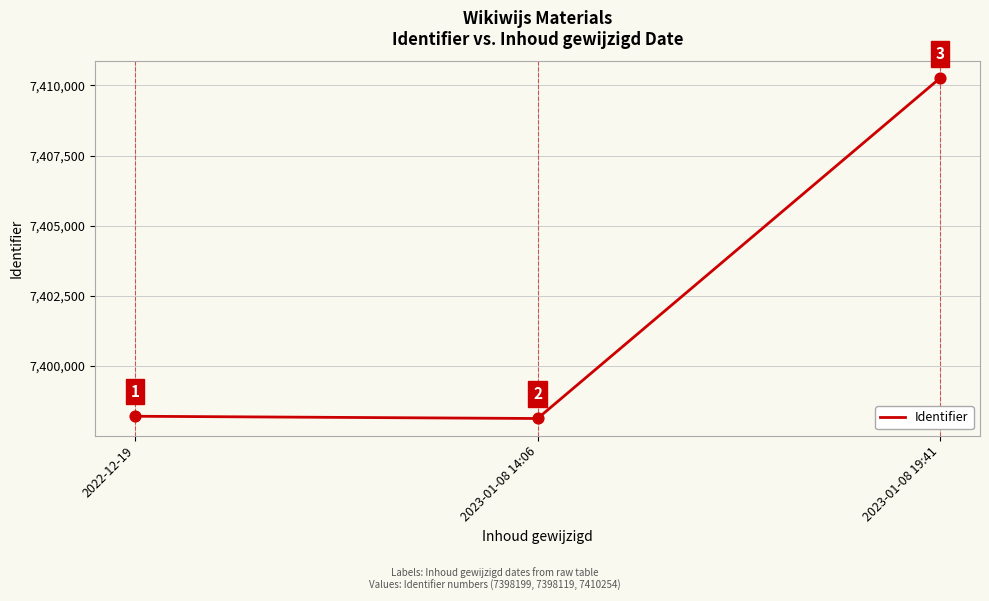

What is the ratio of the value at 2023-01-08 14:06 to the value at 2023-01-08 19:41?

1.0